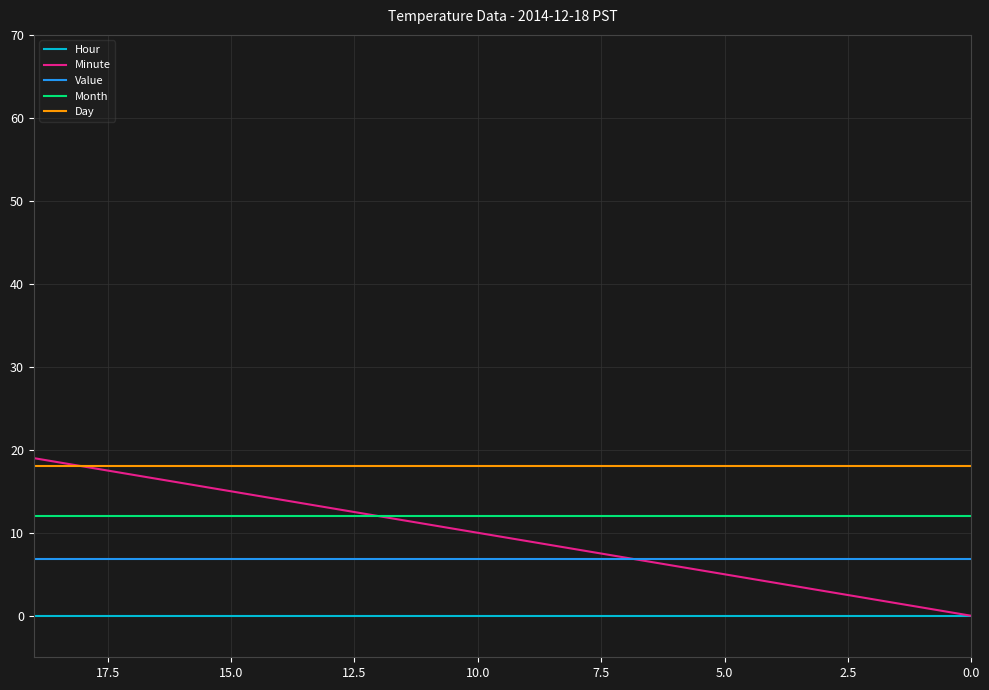

At which label does Minute reach its peak?

19